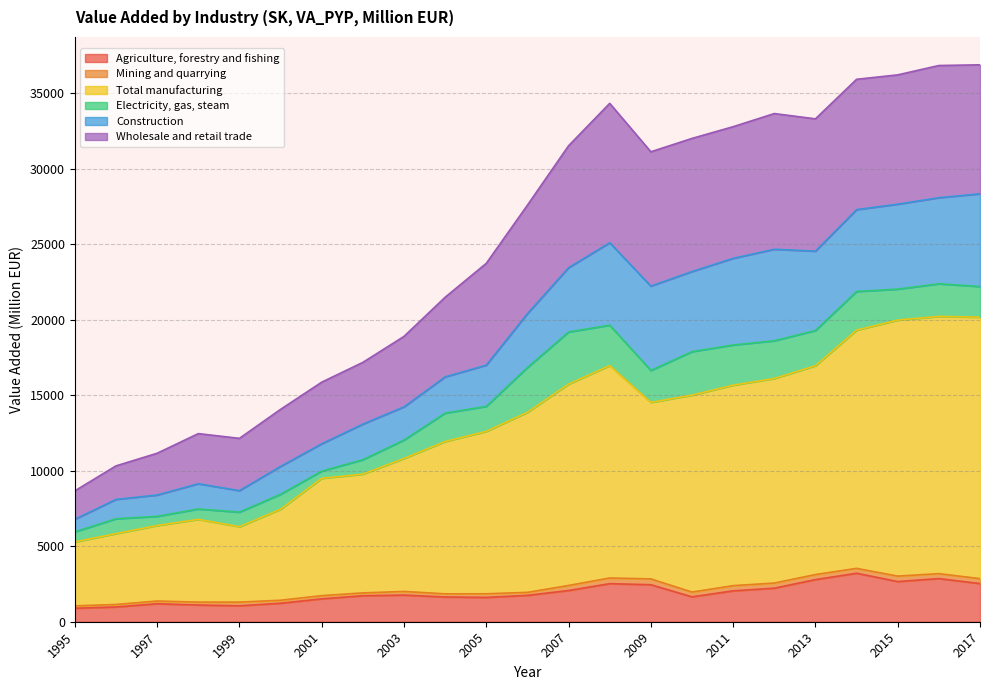

What is the highest value of the Agriculture, forestry and fishing series?

3212.9